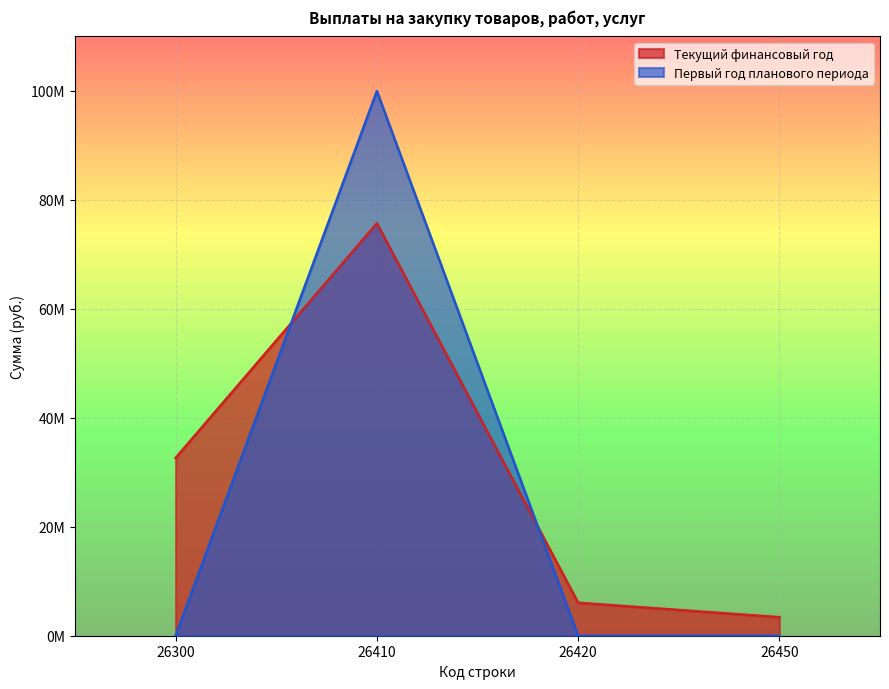

How many interior local peaks does the Первый год планового периода series have?

1